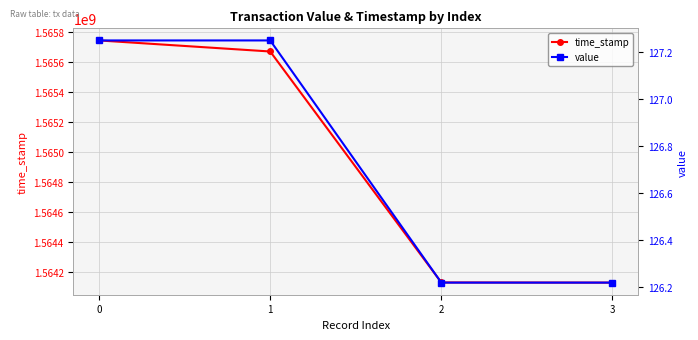

Reading right to left, list all the values displayed in this chart.

time_stamp: 3=1564130872.0	2=1564131972.0	1=1565672406.0	0=1565746106.0
value: 3=126.2	2=126.2	1=127.2	0=127.2